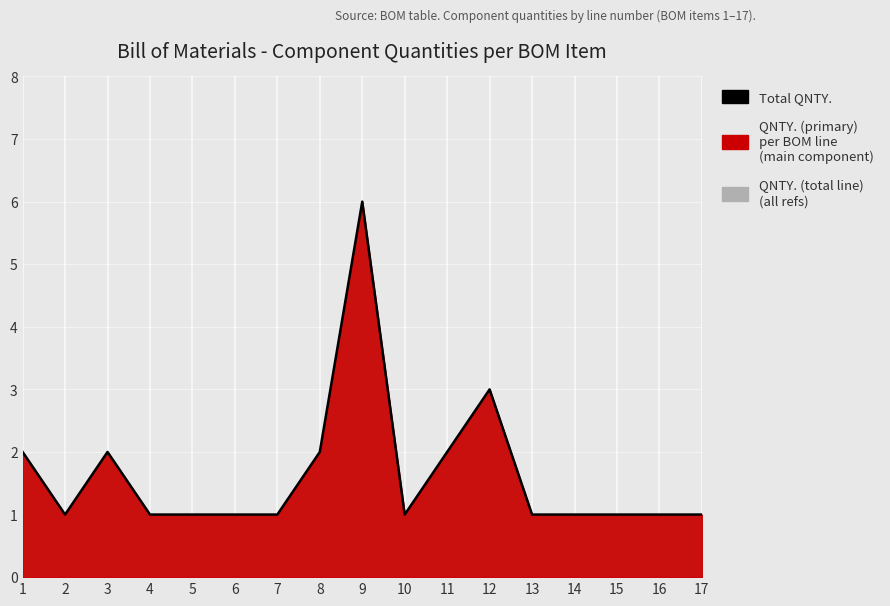

Reading left to right, extract all data points from this chart.

1=2	2=1	3=2	4=1	5=1	6=1	7=1	8=2	9=6	10=1	11=2	12=3	13=1	14=1	15=1	16=1	17=1